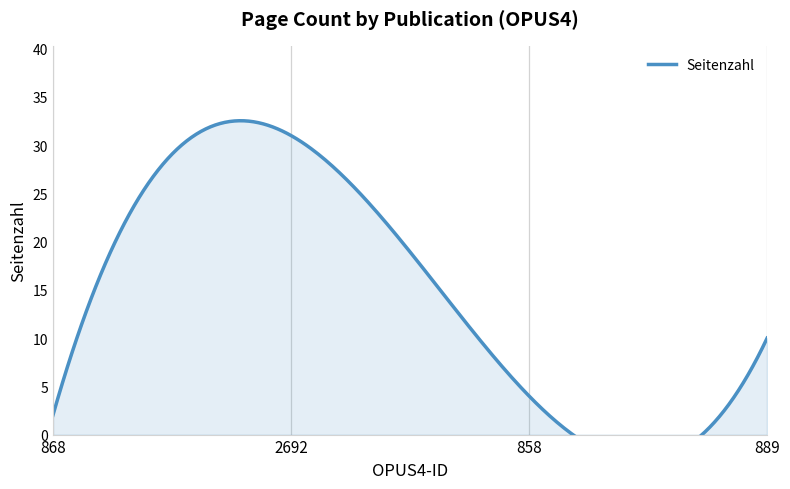

How many interior local valleys (lower than both neighbors) does the data have?

1